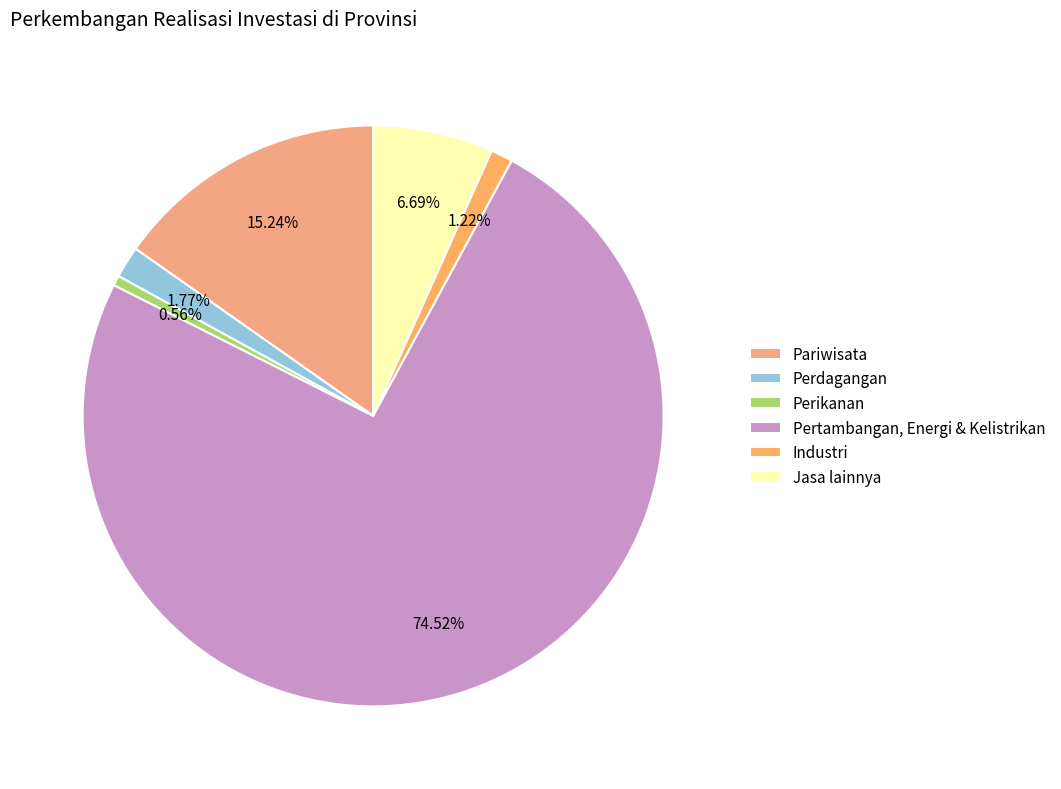

The Perikanan slice represents 15% of the pie. True or false?

False